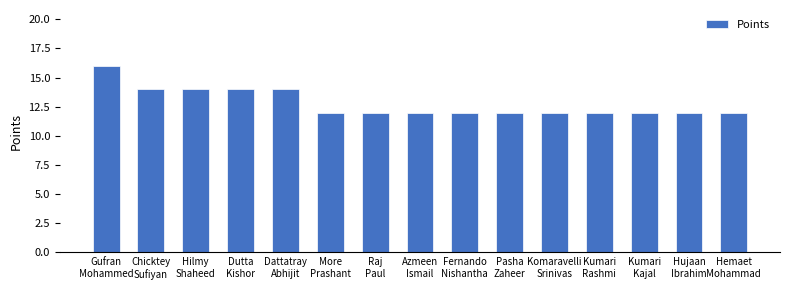

Reading left to right, list all the values displayed in this chart.

16	14	14	14	14	12	12	12	12	12	12	12	12	12	12